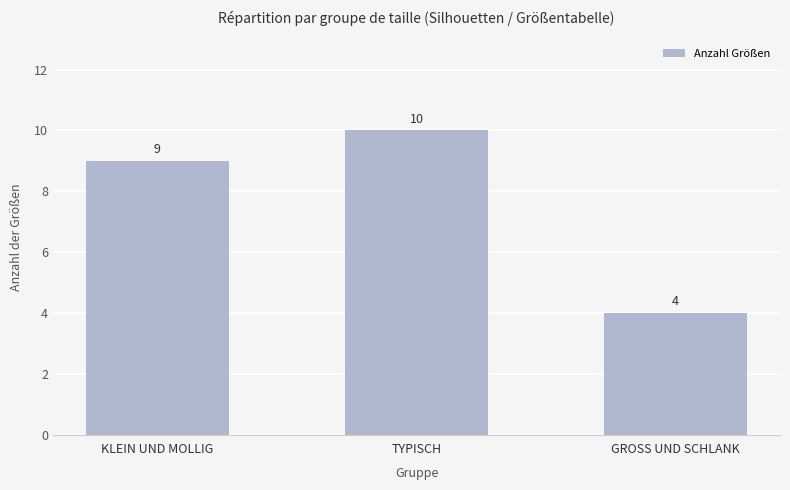

Rank the categories by value from highest to lowest.

TYPISCH, KLEIN UND MOLLIG, GROSS UND SCHLANK